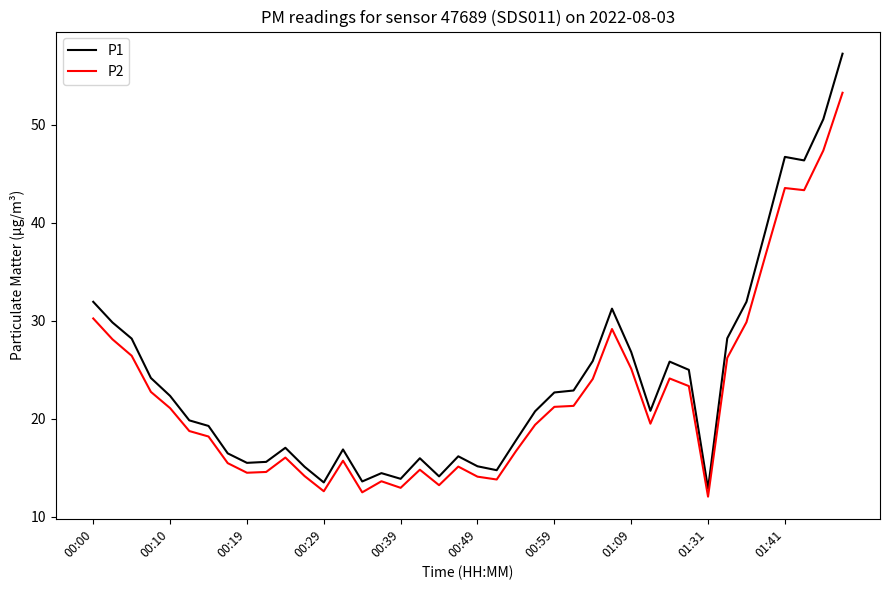

What is the maximum value shown in the chart?

57.3